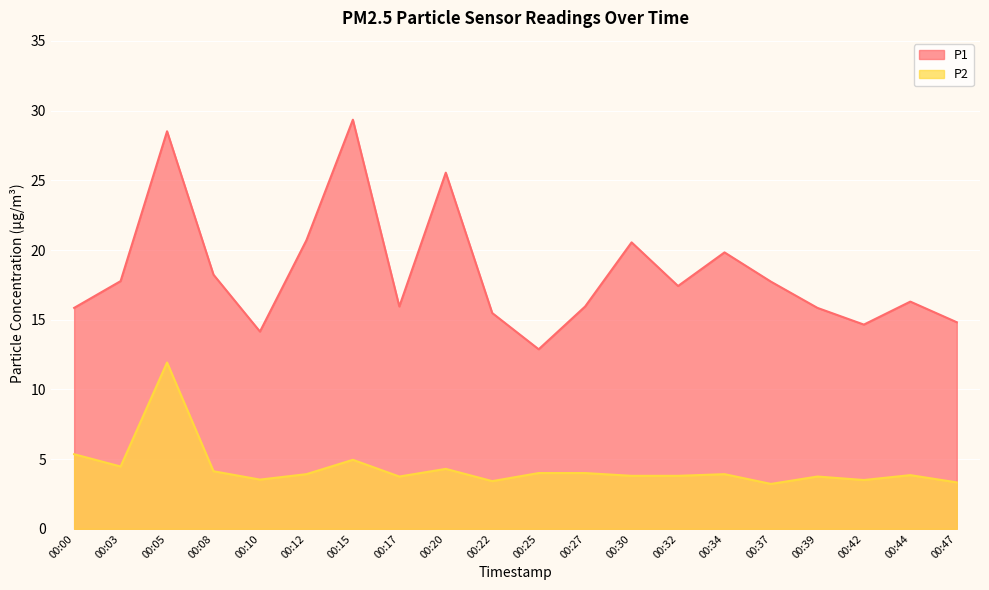

What is the sum of the P2 values at 00:39 and 00:44?

7.6